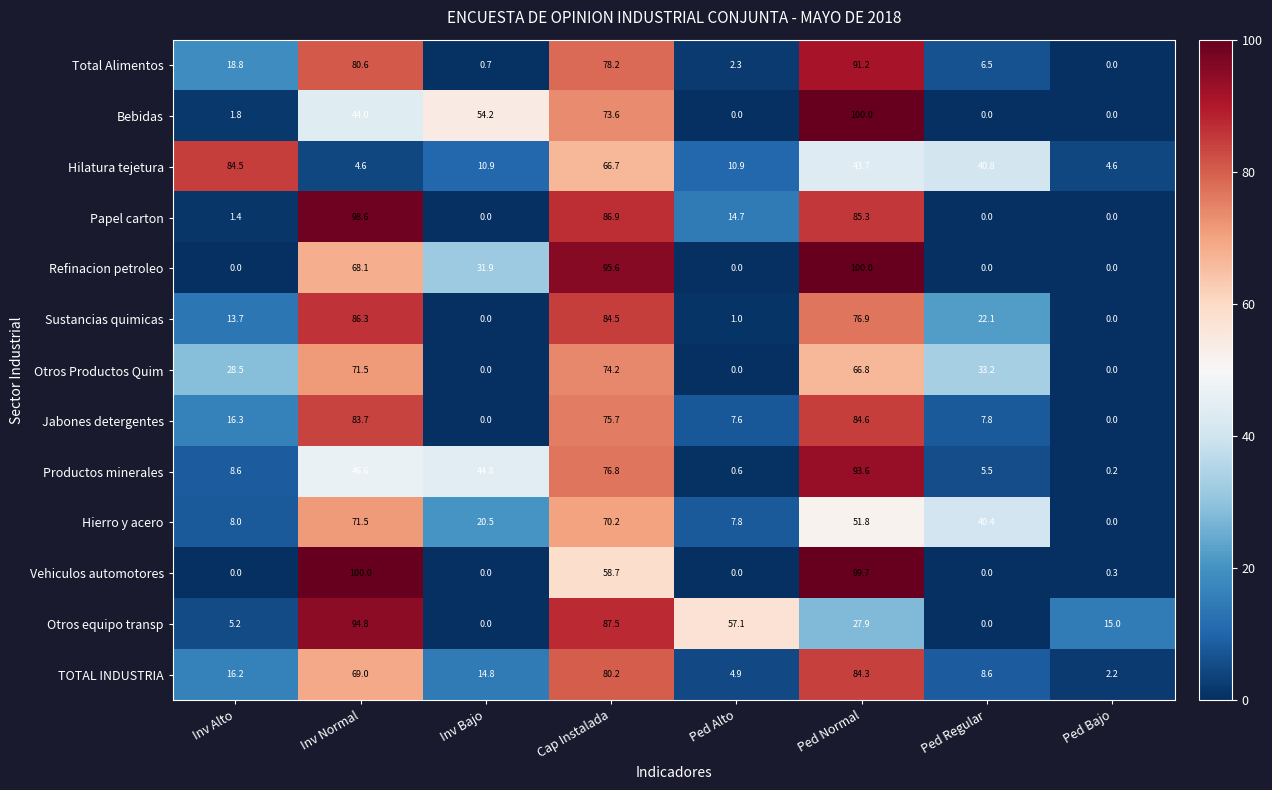

At which category is the sum across all series the highest?

Cap Instalada